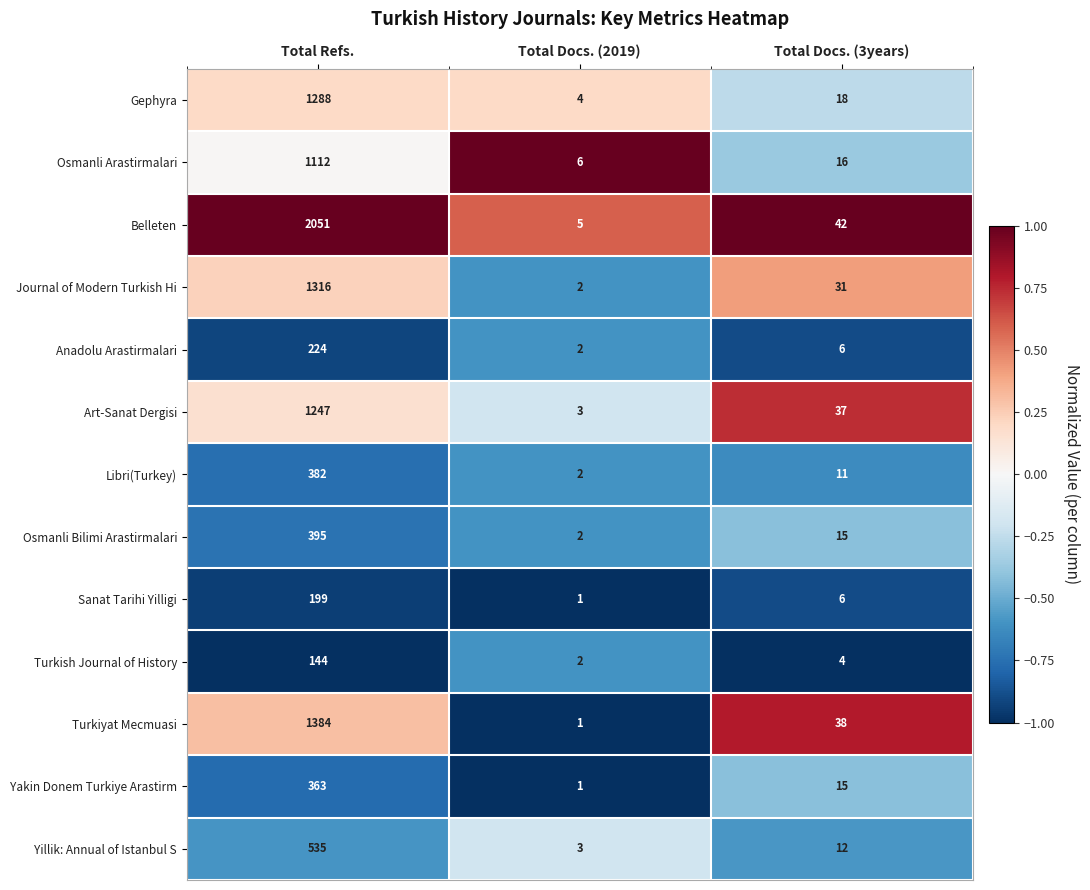

Count the number of categories in the chart.

3